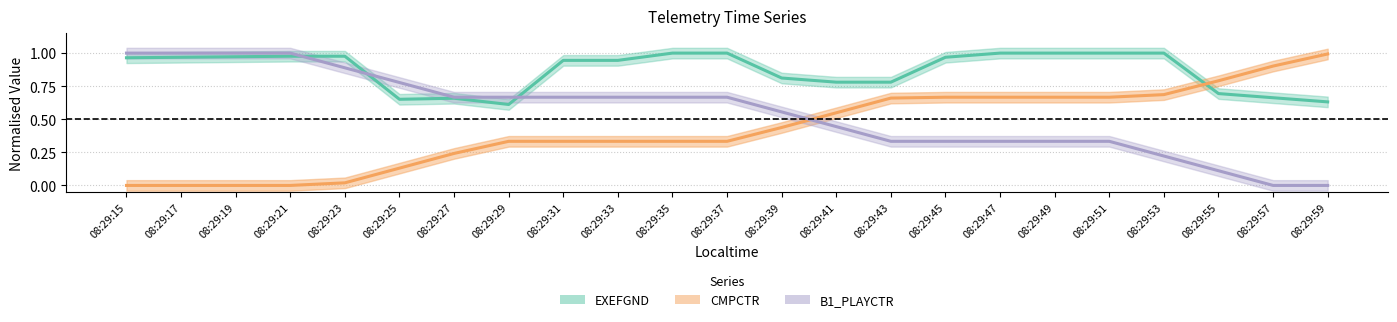

What is the difference between the maximum and minimum values in the CMPCTR series?

1.0